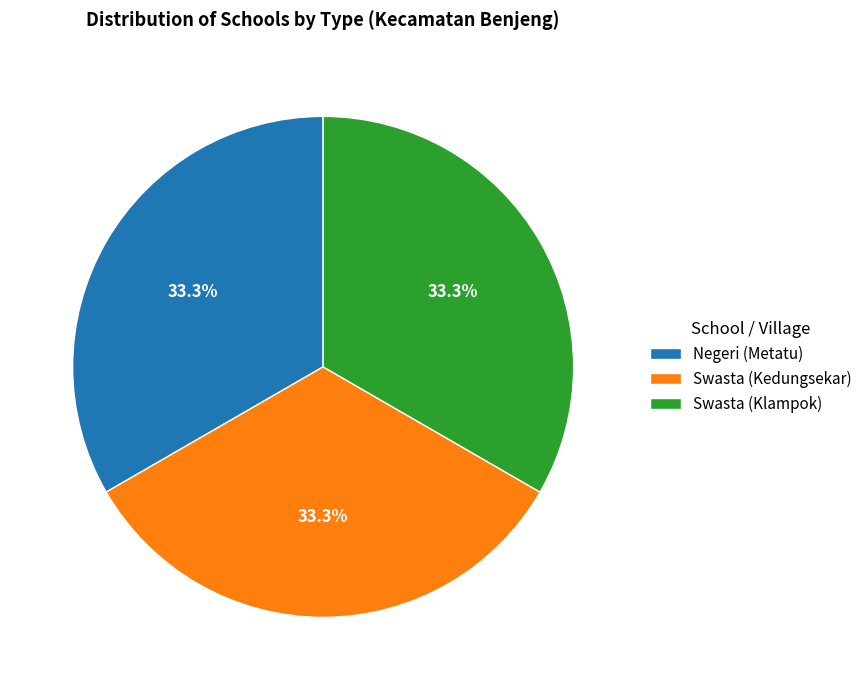

Does any single category account for the majority?

No